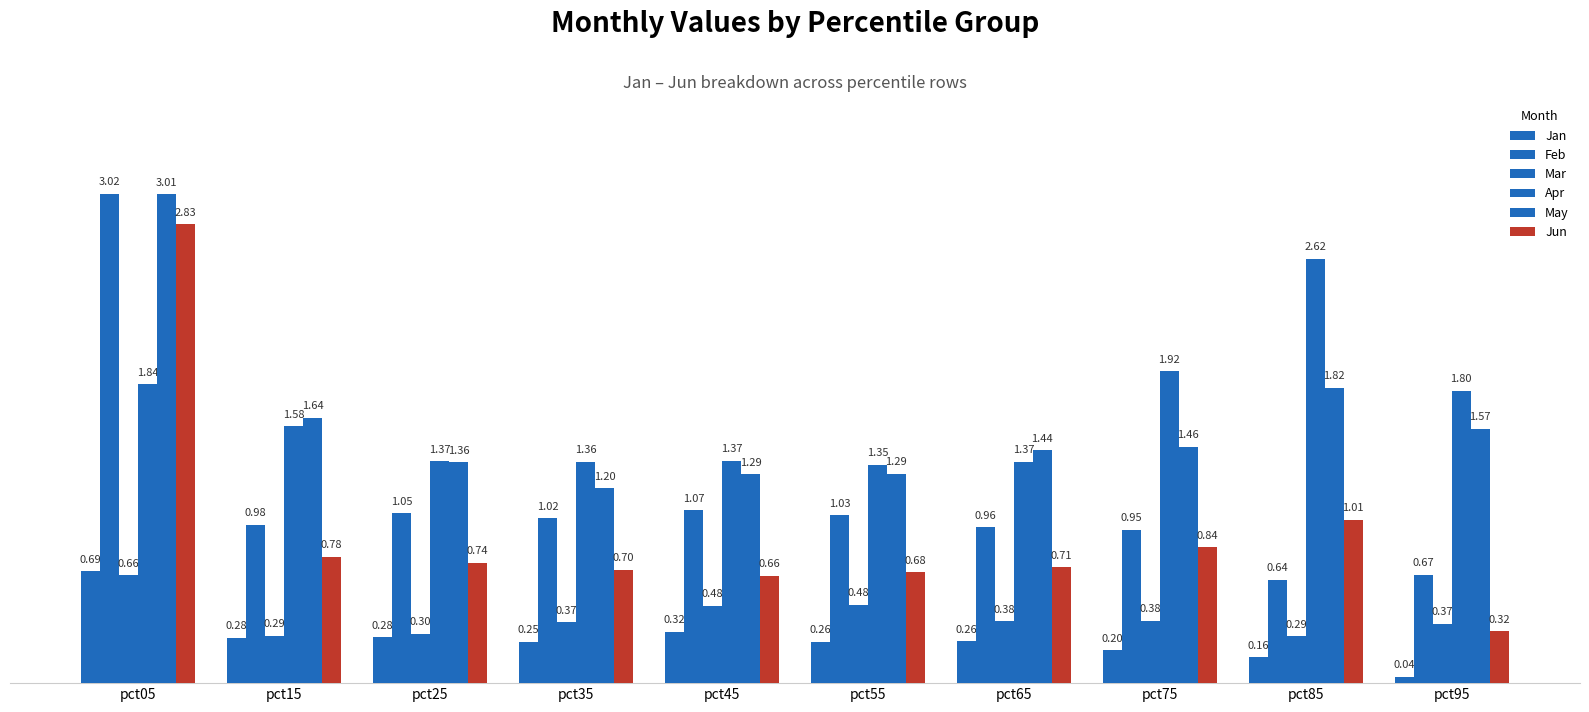

How many series are shown in this chart?

6